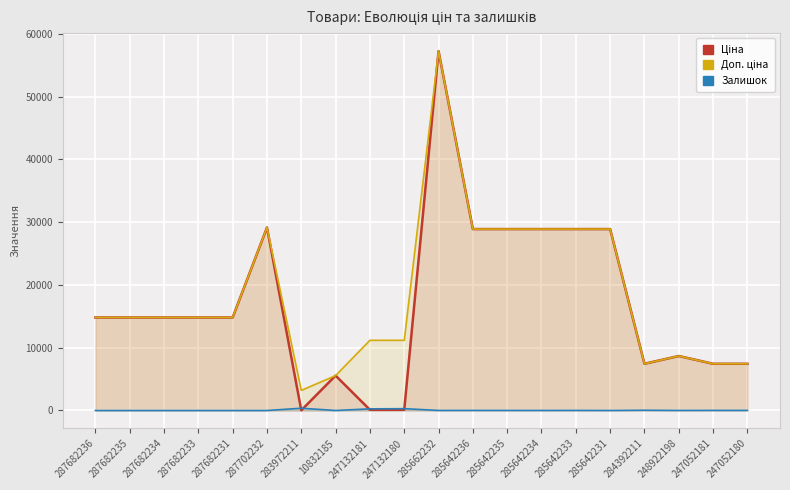

True or false: Залишок has more than 2 interior local peaks.

True